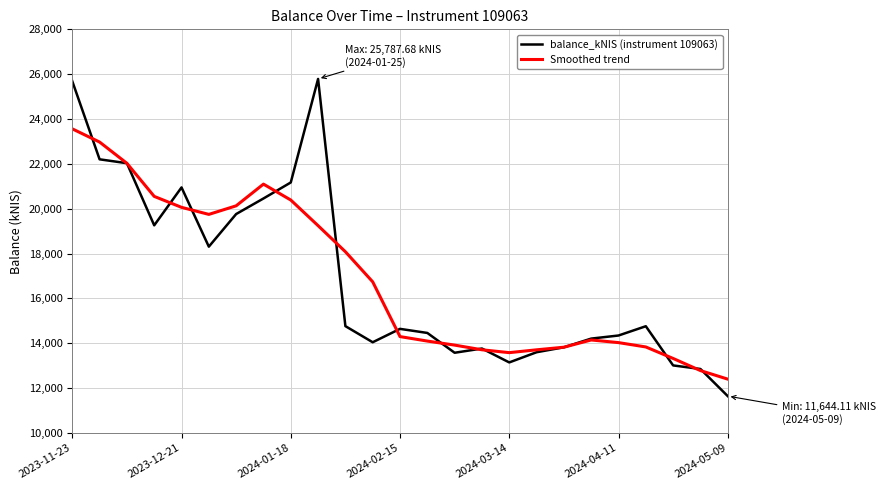

Is this an area chart (filled region under the line)?

No